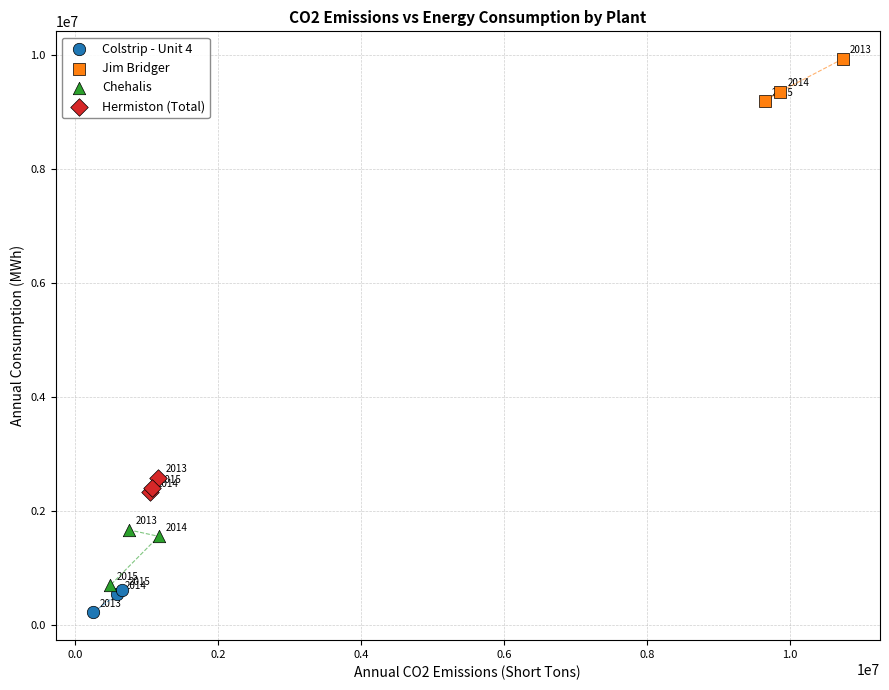

Which series contains the highest Y value?

Jim Bridger